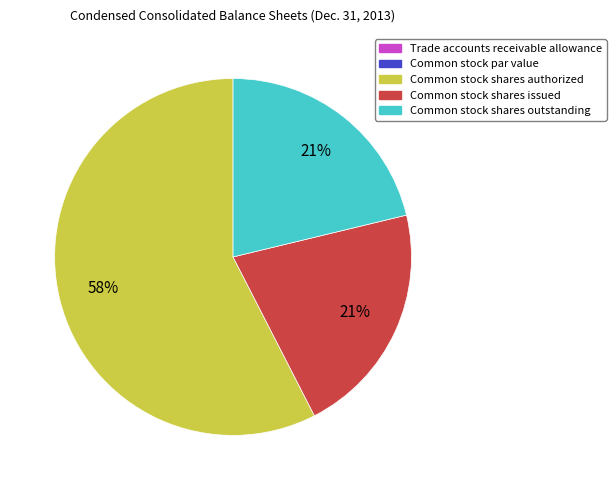

True or false: Common stock shares issued accounts for 36% of the total.

False